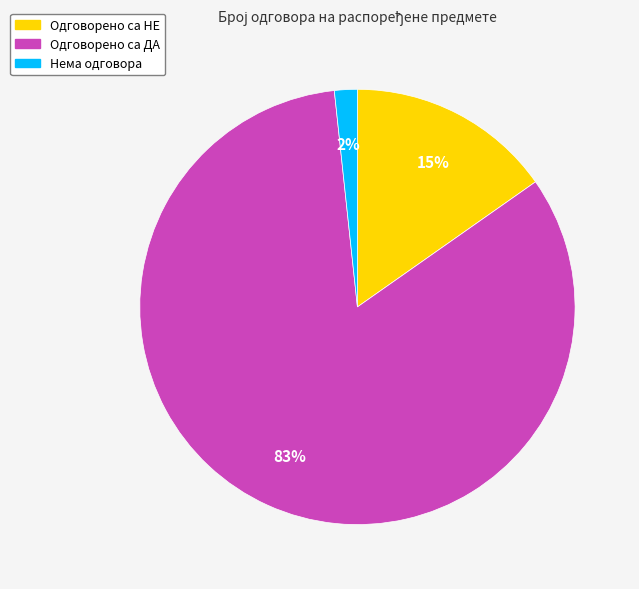

To the nearest percent, what percentage of the pie is Одговорено са ДА?

83%